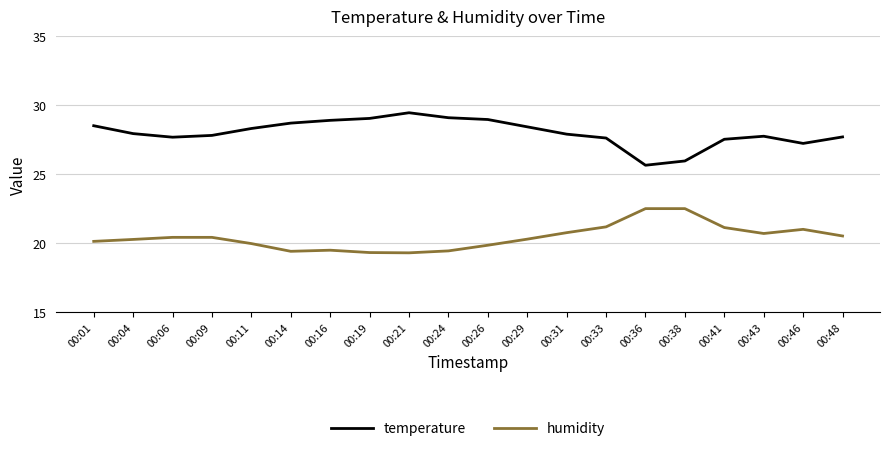

Rank the series at 00:01 from highest to lowest value.

temperature, humidity